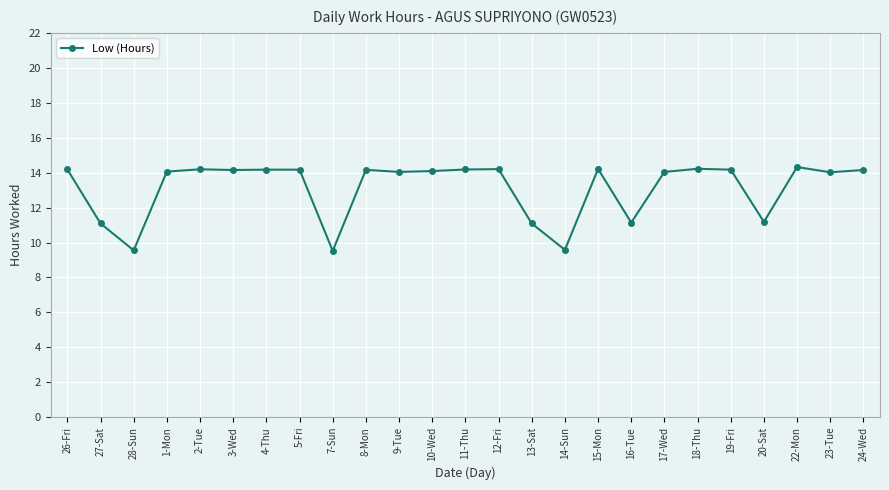

How many distinct data groups are displayed?

1